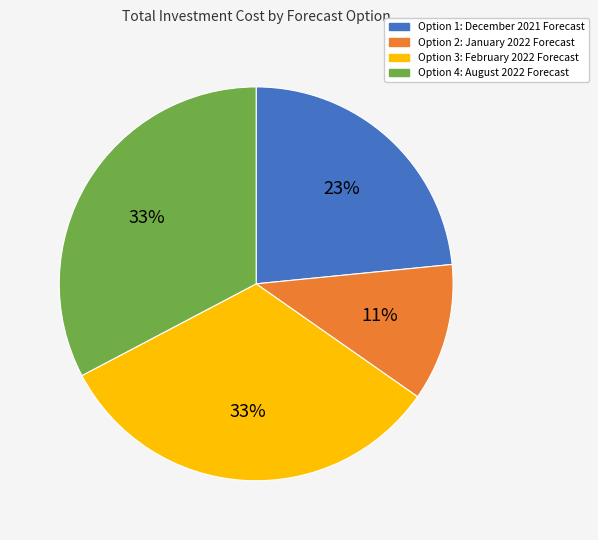

Do Option 3: February 2022 Forecast and Option 4: August 2022 Forecast together represent more than half of the pie?

Yes